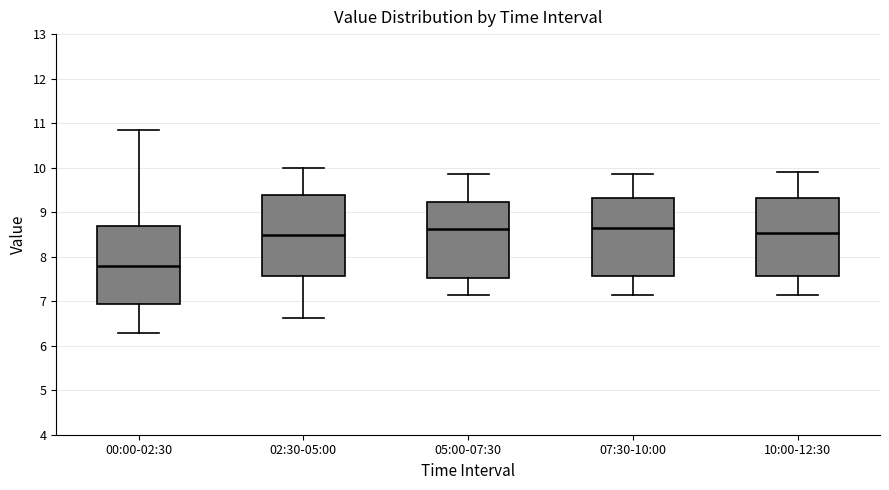

Where does the upper whisker of the box for 02:30-05:00 end on the y-axis? The values are not printed on the chart, so give them approximately, as read against the axis.

10.0